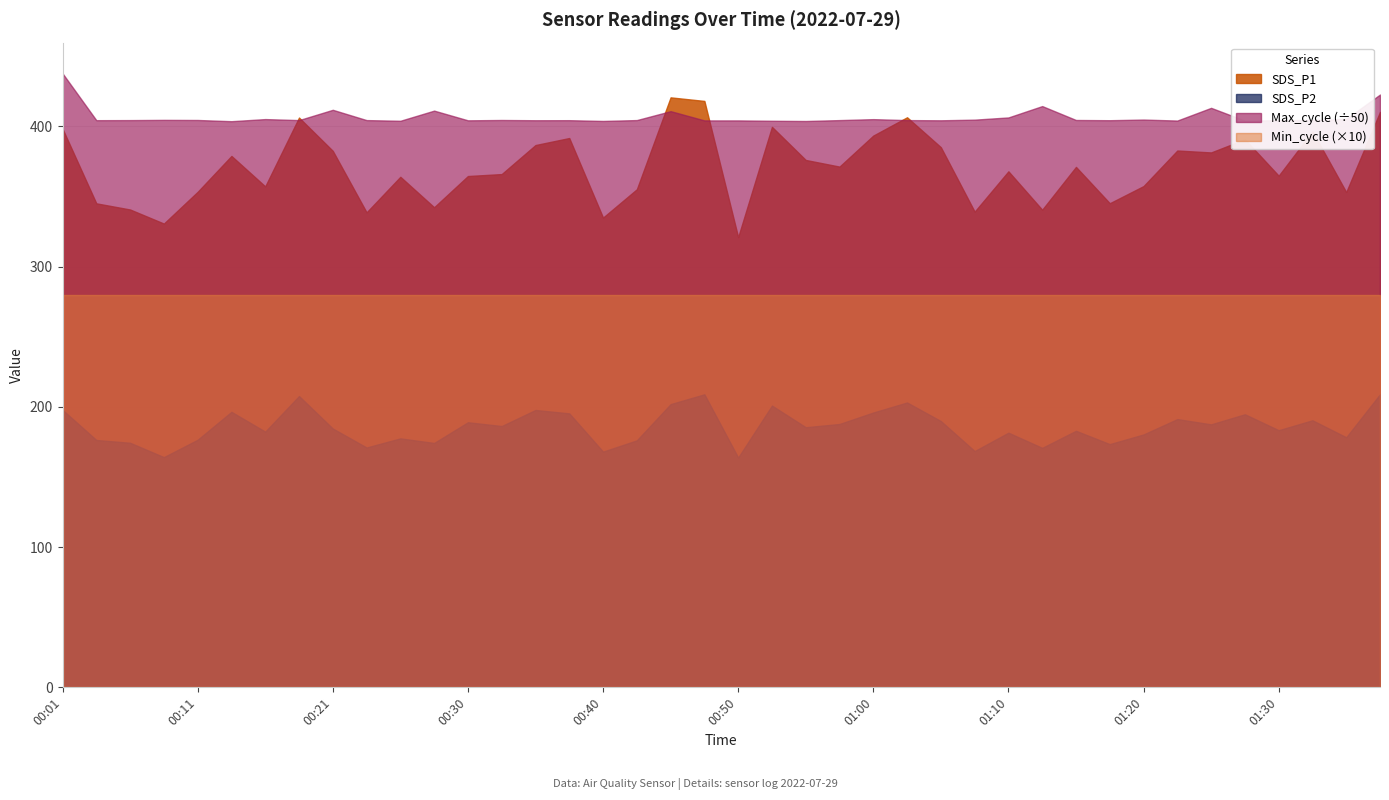

Count the number of categories in the chart.

40